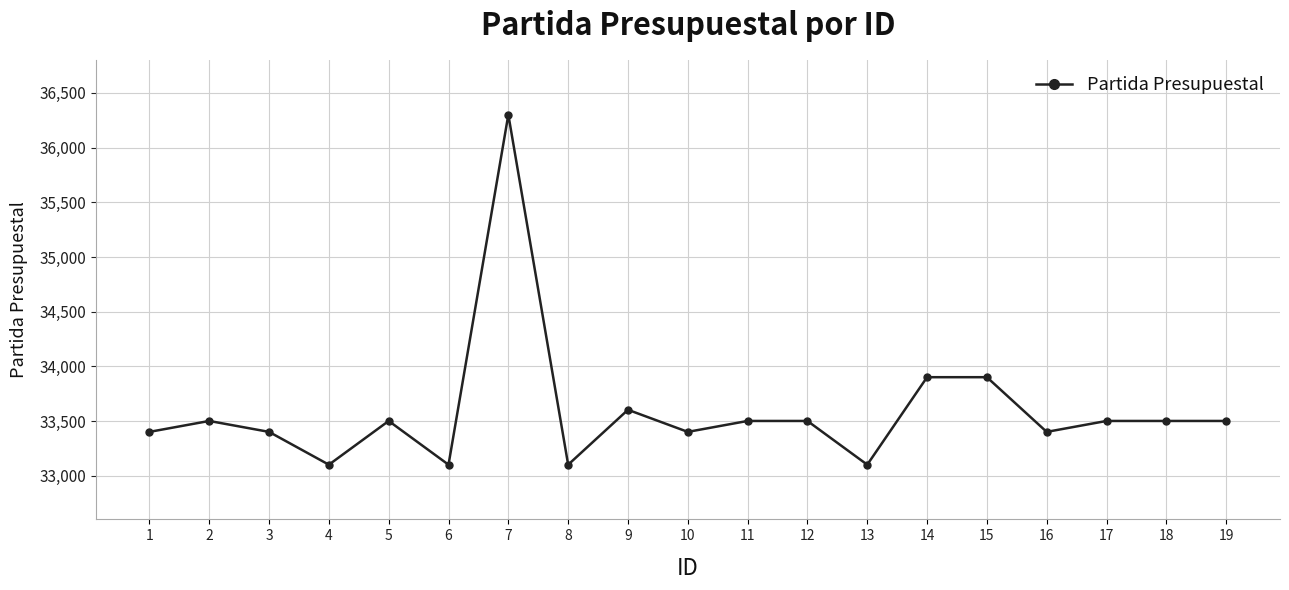

What is the sum of all values?

638221